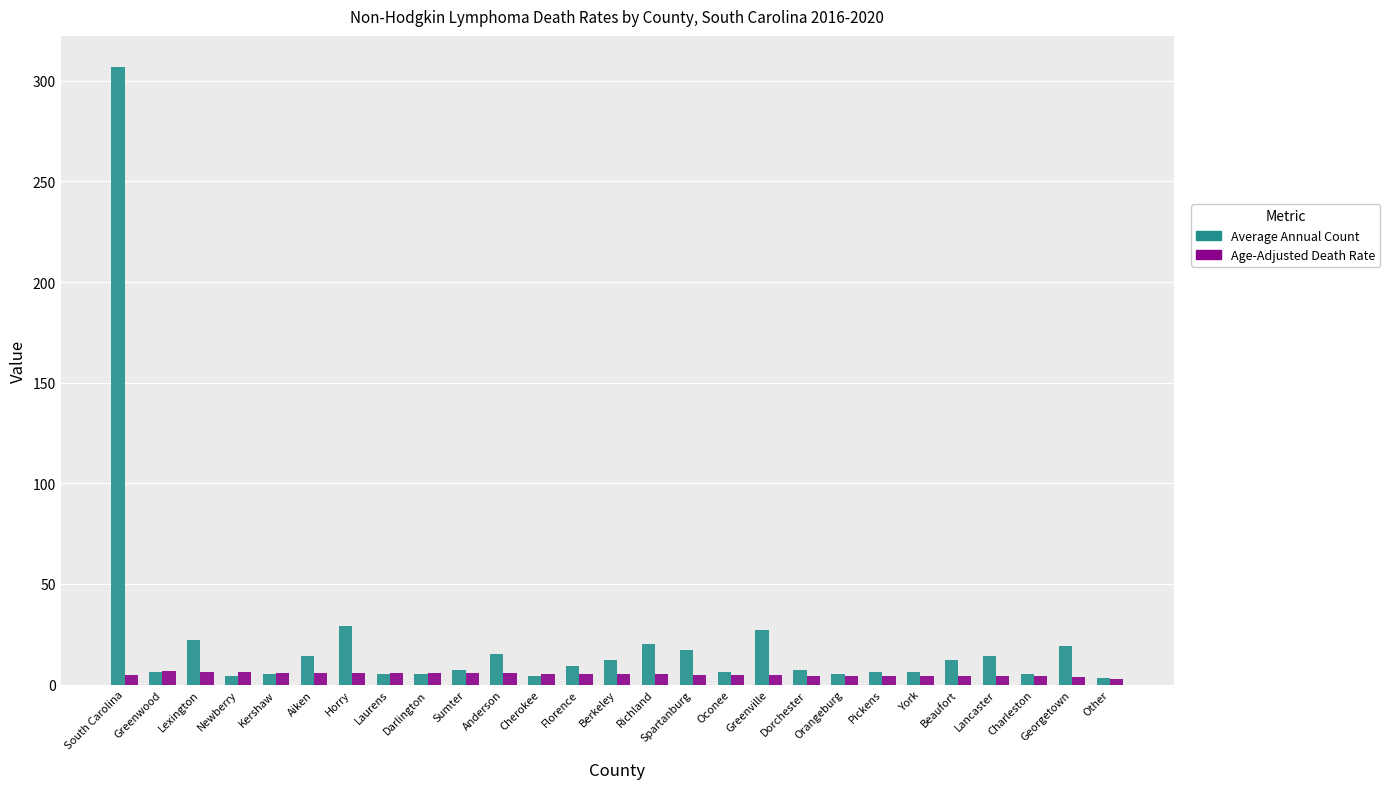

What value does the Average Annual Count series have at Other?

3.0